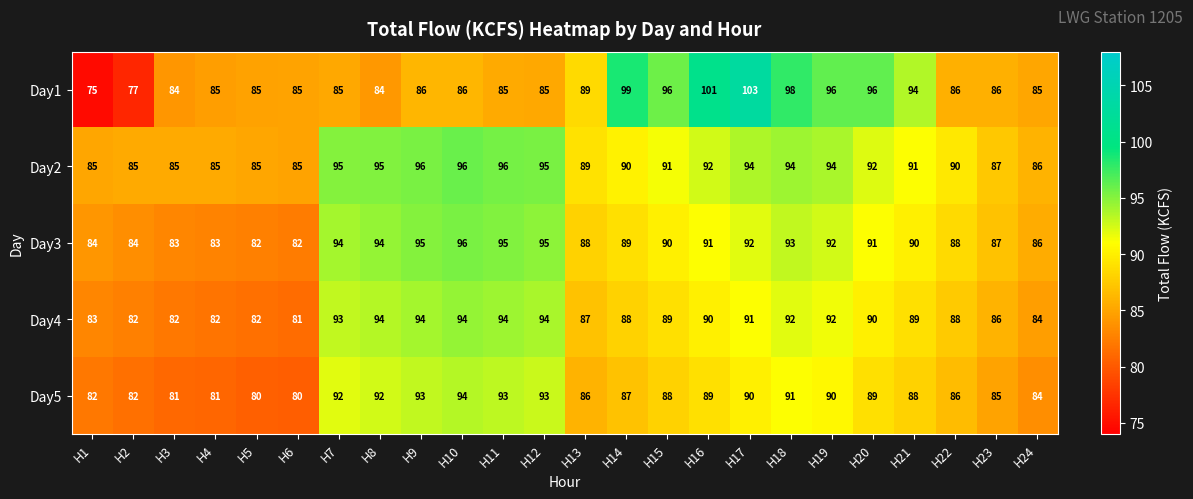

What is the sum of the Day2 values at H4 and H23?

172